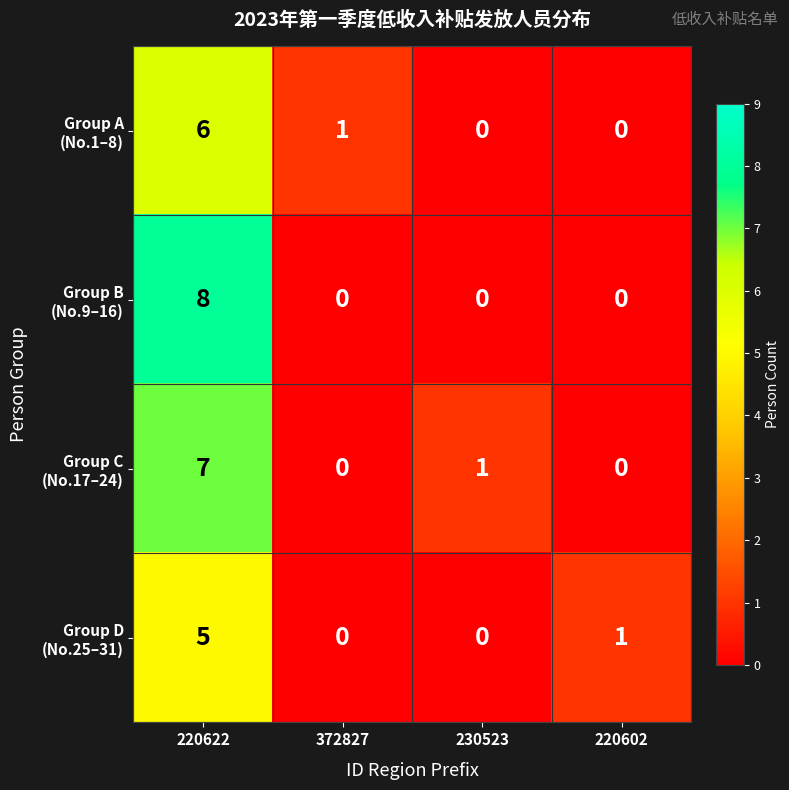

What is the maximum value shown in the chart?

8